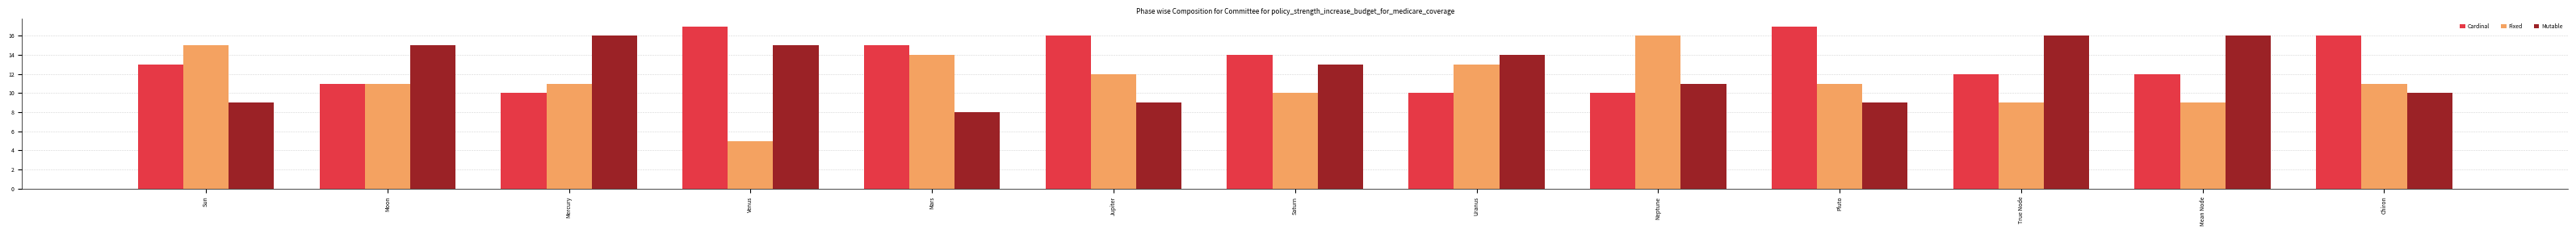

Rank the series at Mean Node from highest to lowest value.

Mutable, Cardinal, Fixed